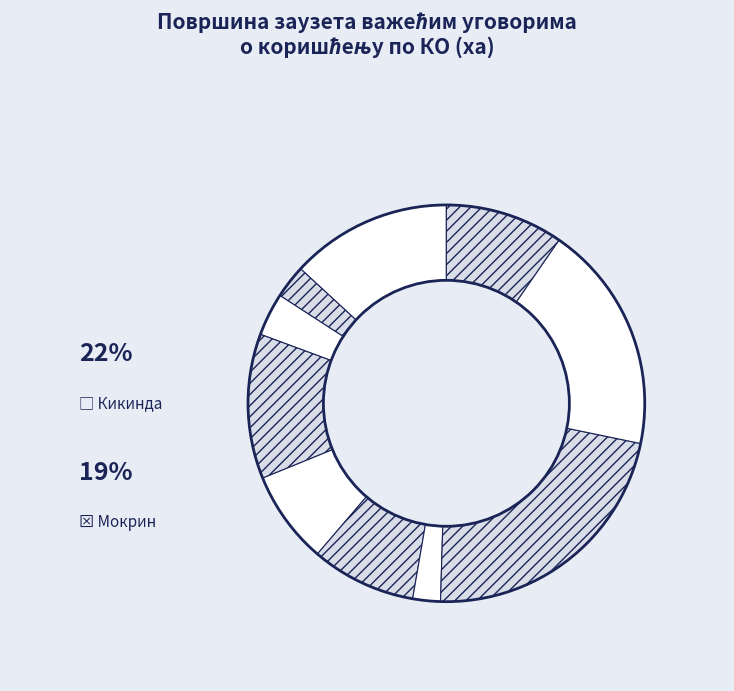

Count the number of slices in the pie.

10